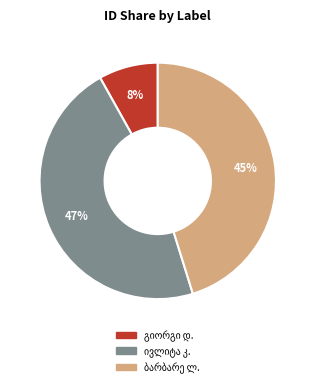

Does any single category account for the majority?

No